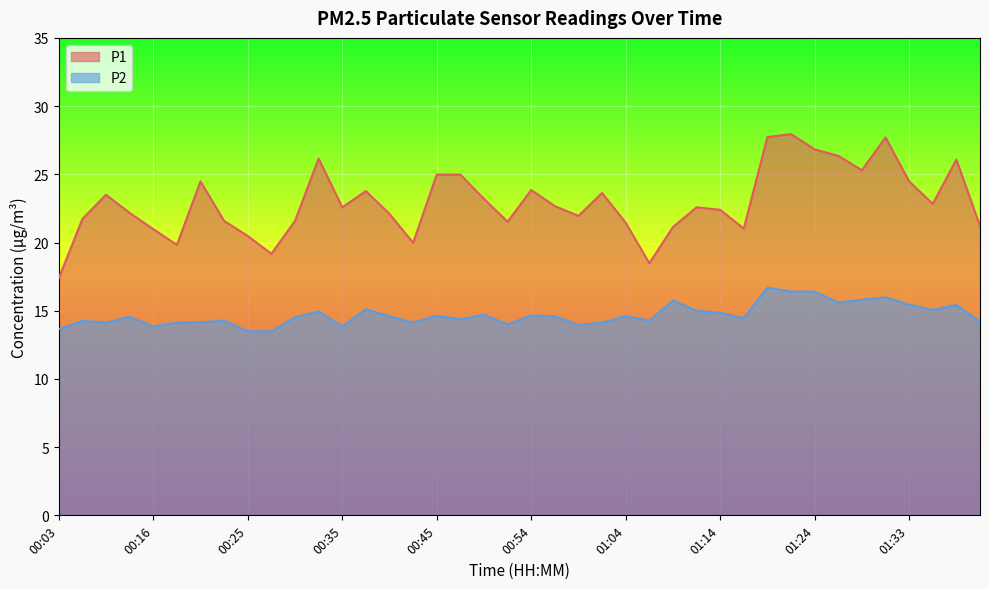

Between 00:18 and 00:45, which series saw the biggest shift?

P1